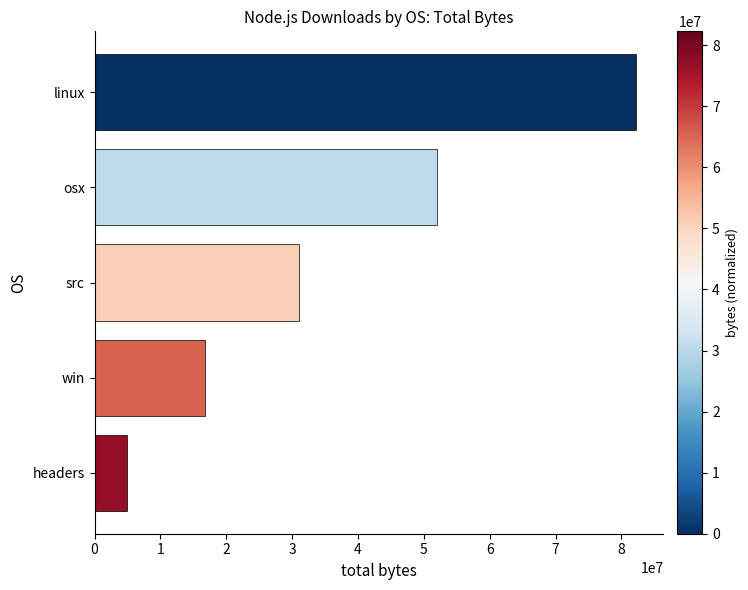

What is the difference between the values at linux and src?

51222040